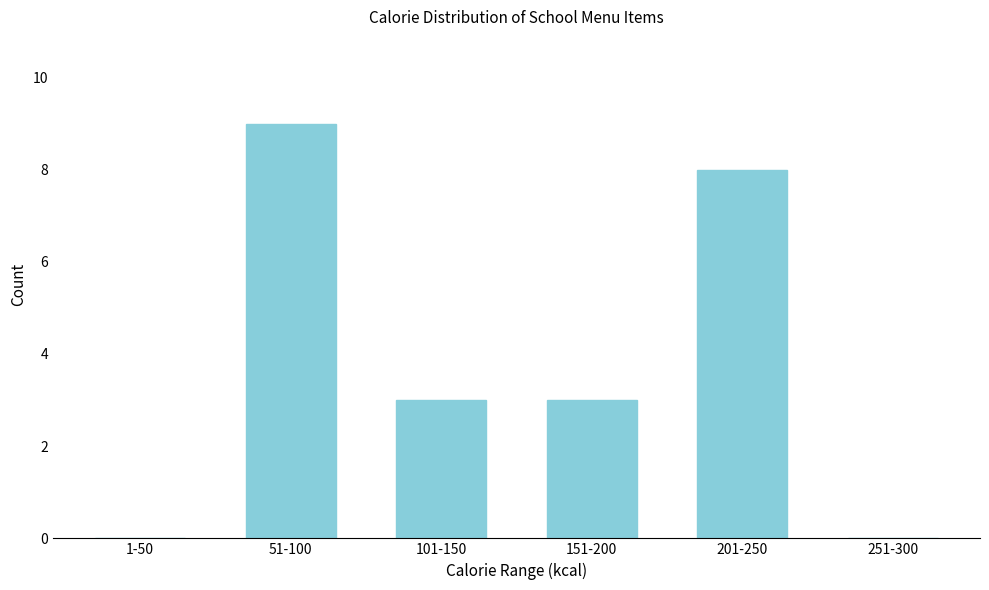

Reading left to right, transcribe all the data shown in this chart.

1-50=0	51-100=9	101-150=3	151-200=3	201-250=8	251-300=0